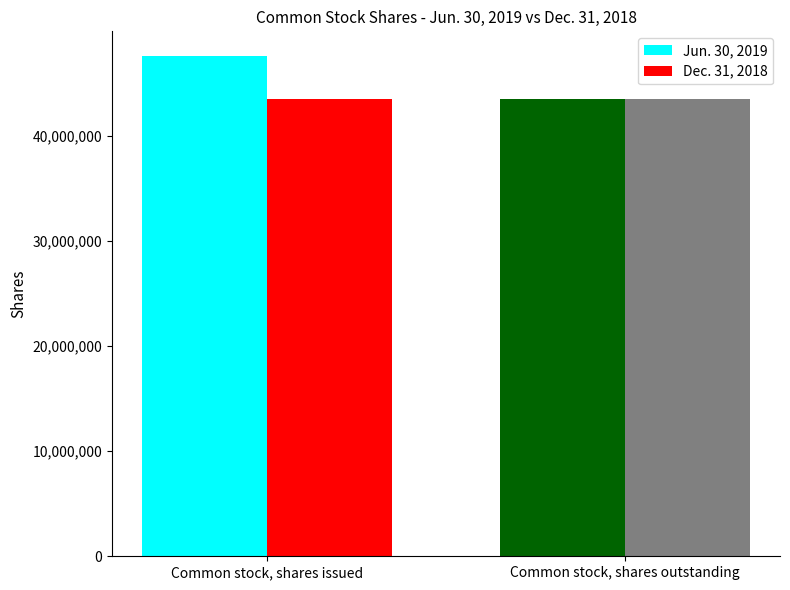

How many groups of bars are there?

2